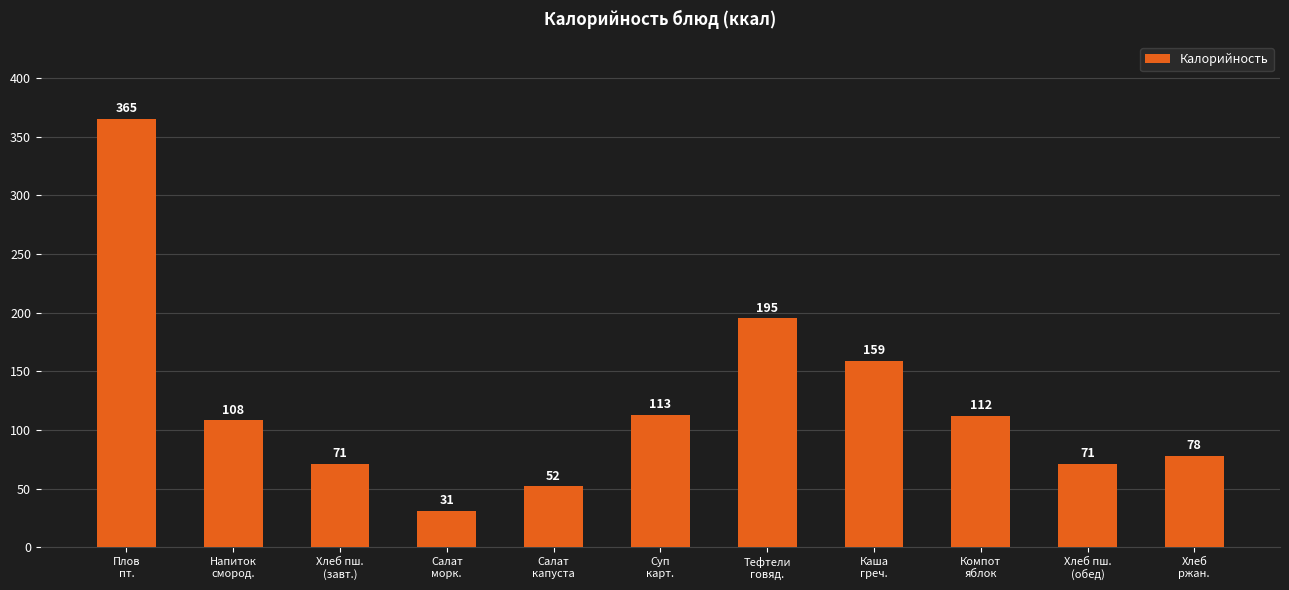

What is the difference between the maximum and minimum values?

334